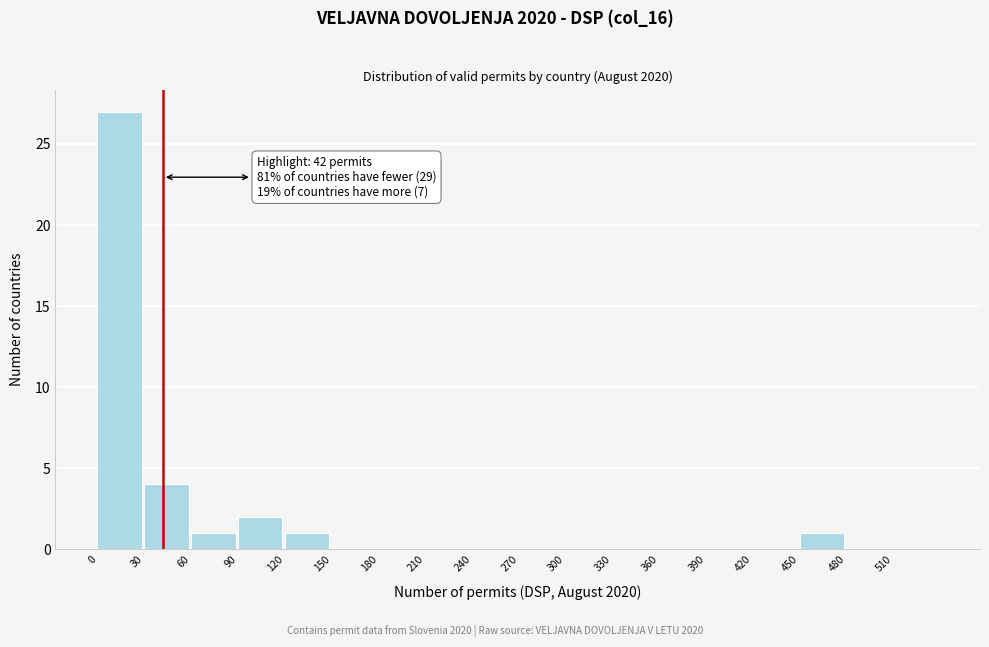

Which range on the x-axis has the tallest bar?

0 to 30